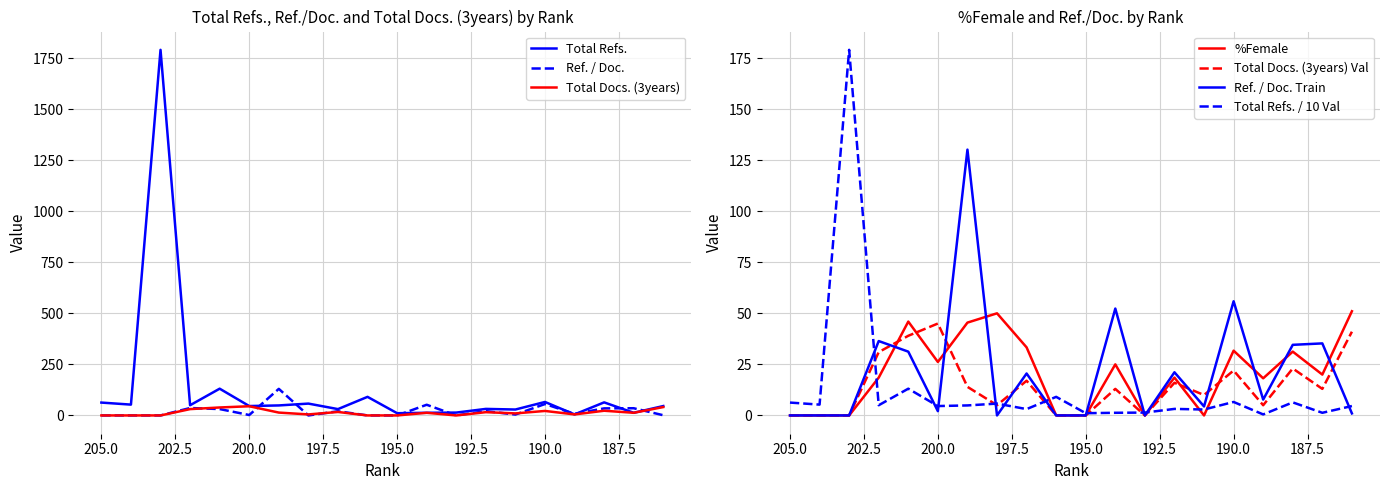

True or false: Ref. / Doc. and Total Docs. (3years) intersect in this chart.

True